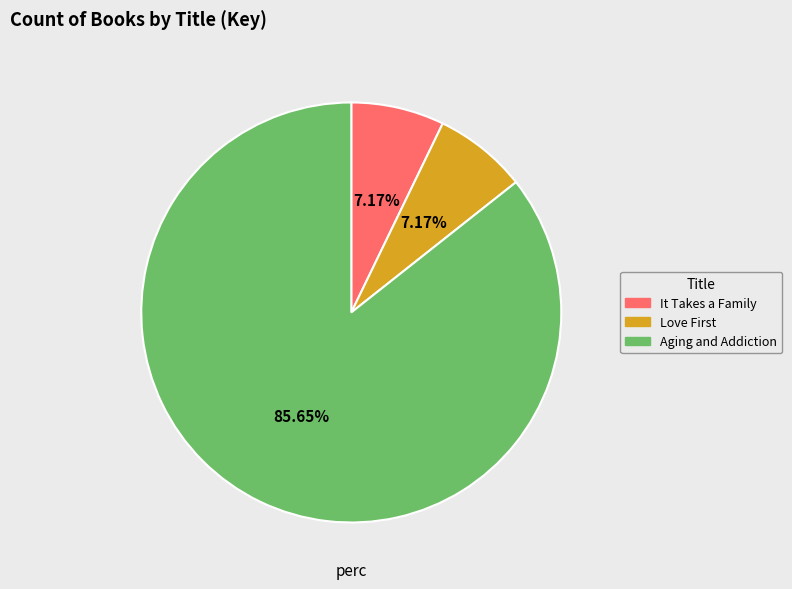

Which has a higher value, Aging and Addiction or It Takes a Family?

Aging and Addiction